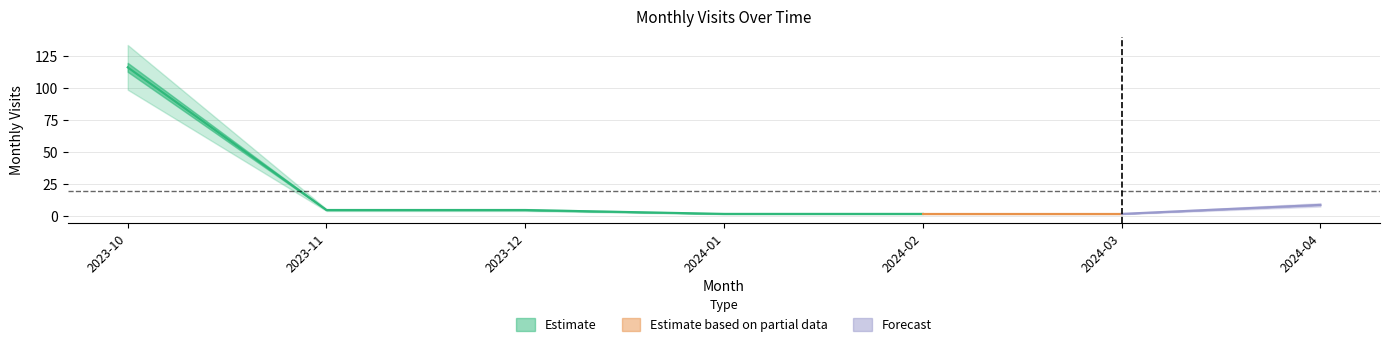

How many lines are shown in the chart?

1